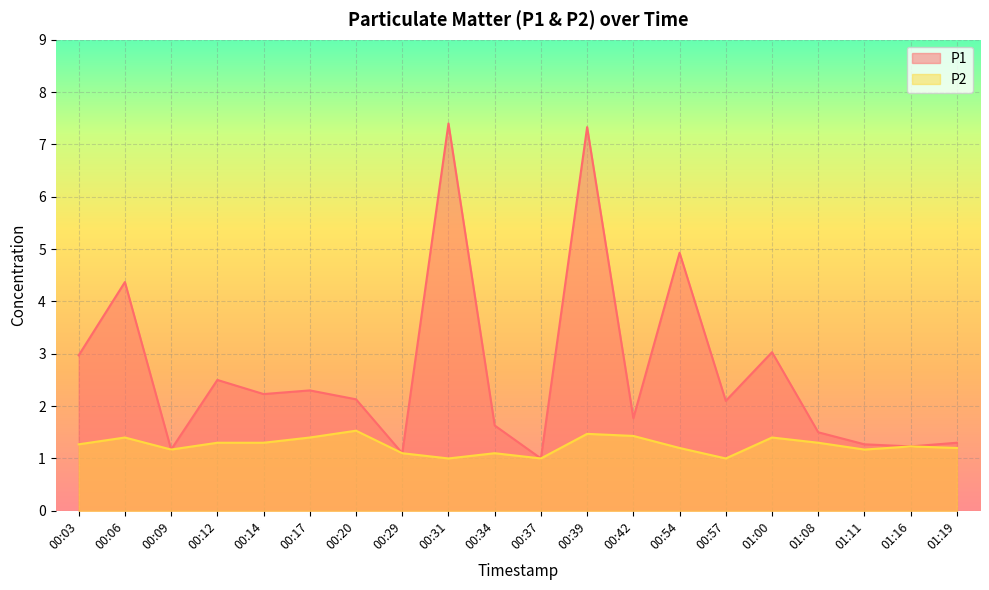

What is the approximate value of P1 at 00:37?

1.0